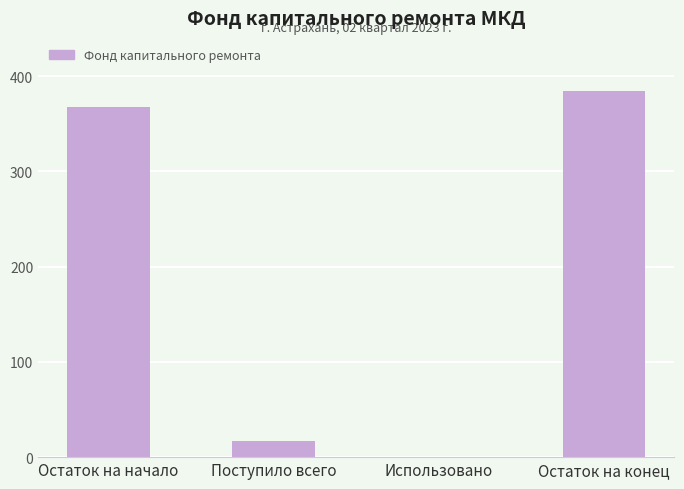

Which has a higher value, Использовано or Остаток на конец?

Остаток на конец